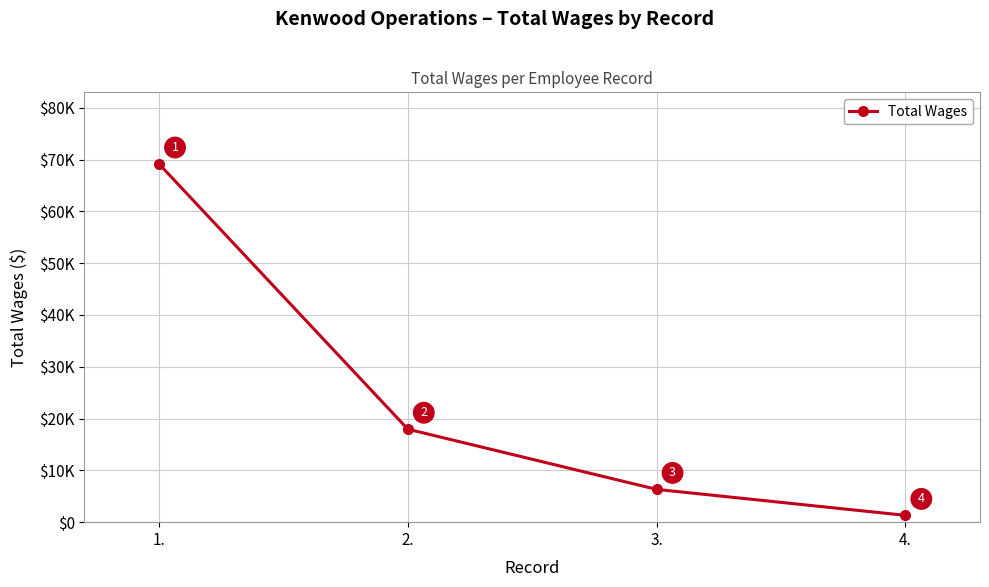

What is the difference between the maximum and second lowest values?

62816